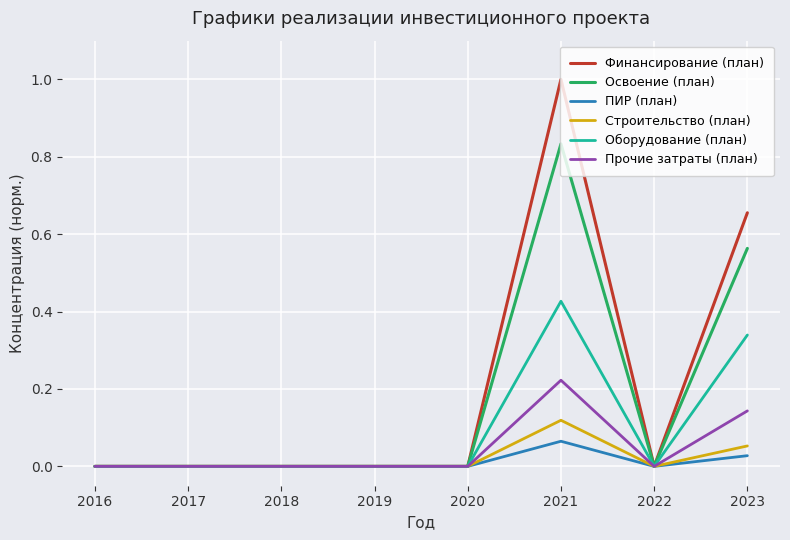

Which series has the widest spread of values?

Финансирование (план)